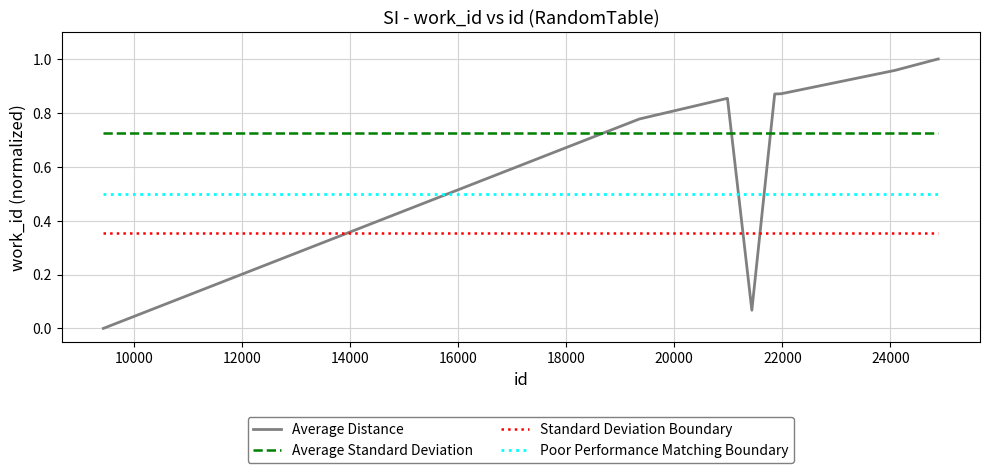

What are all the series names shown in the legend?

Average Distance, Average Standard Deviation, Standard Deviation Boundary, Poor Performance Matching Boundary